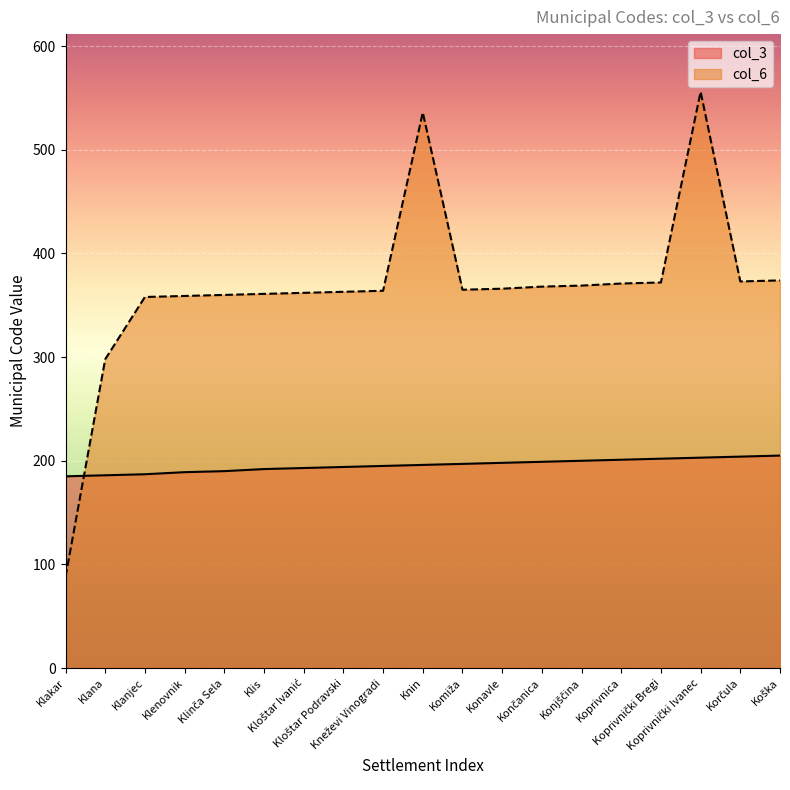

How many times do col_3 and col_6 cross each other?

1